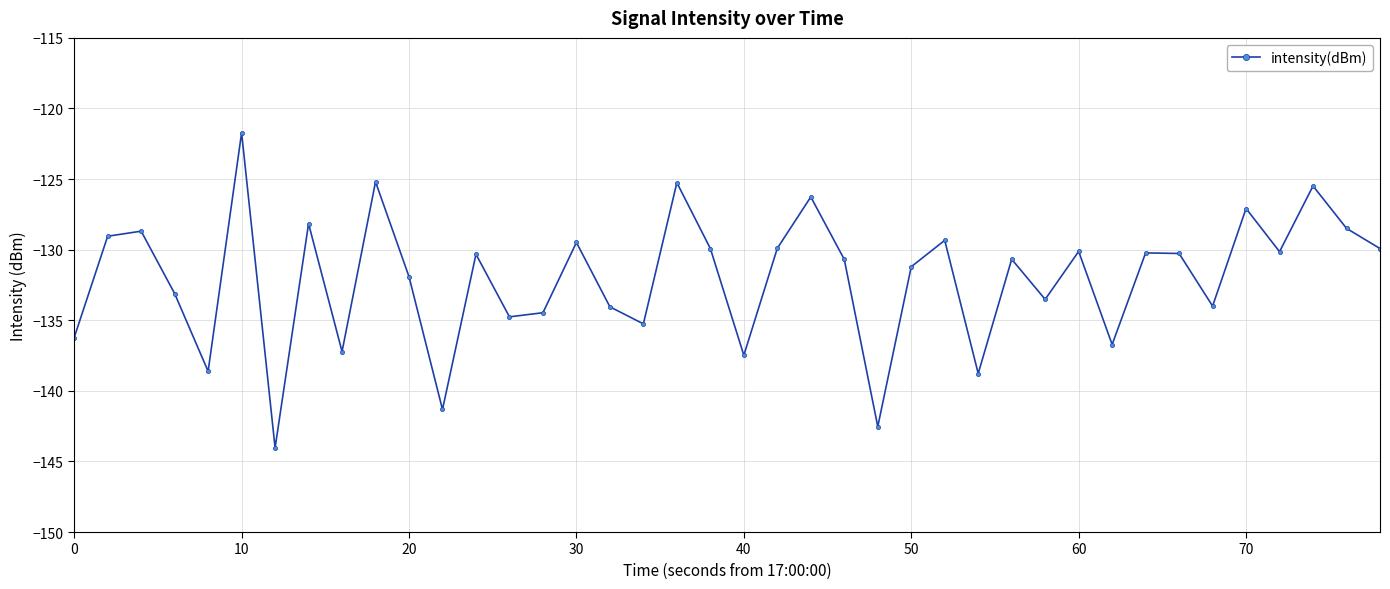

How many interior local valleys (lower than both neighbors) does the data have?

13